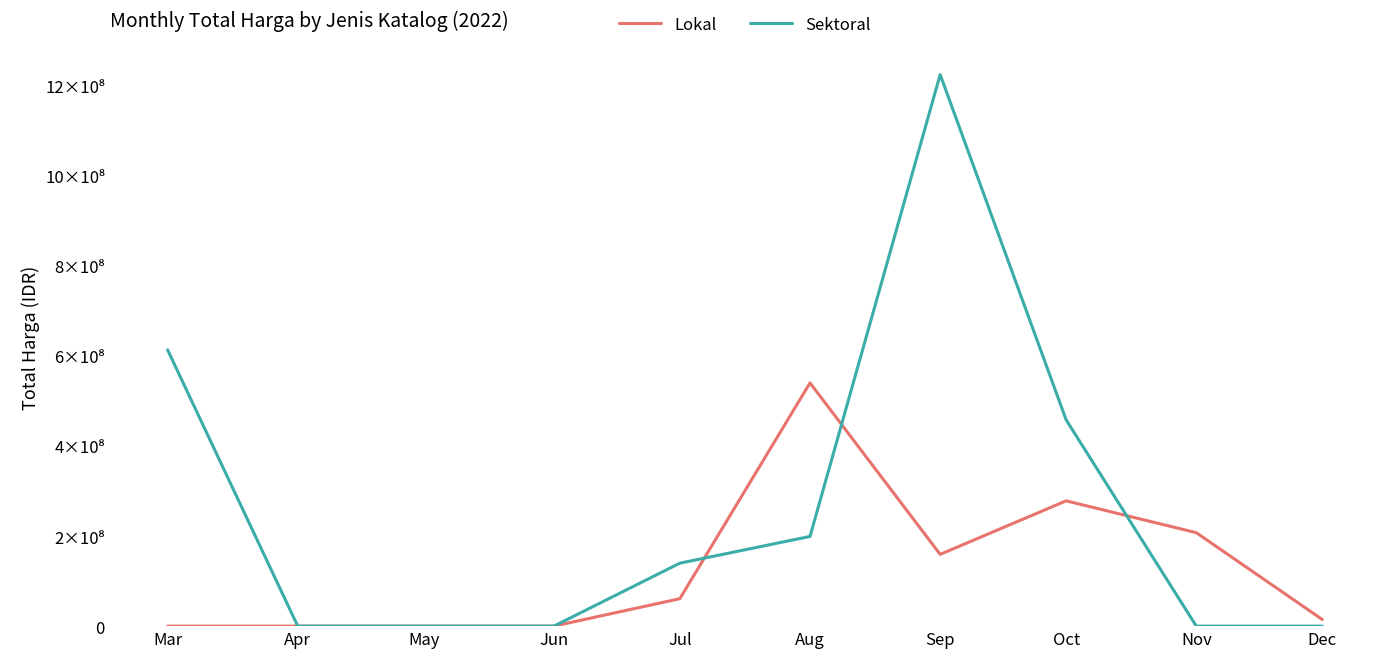

Does the chart display data point markers on the line(s)?

No